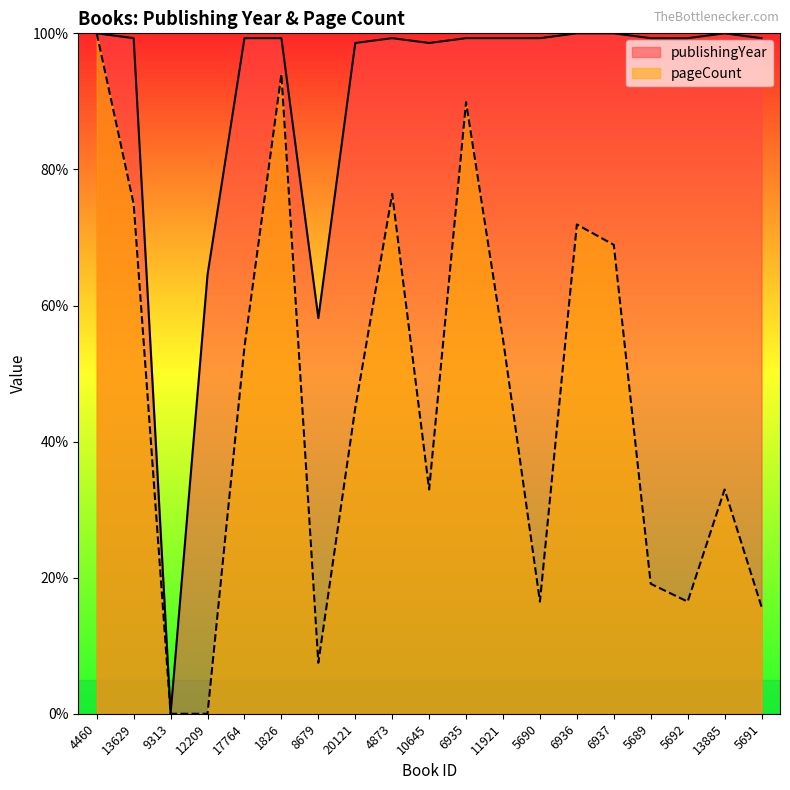

What is the difference between the second highest and minimum values in the pageCount series?

94.0